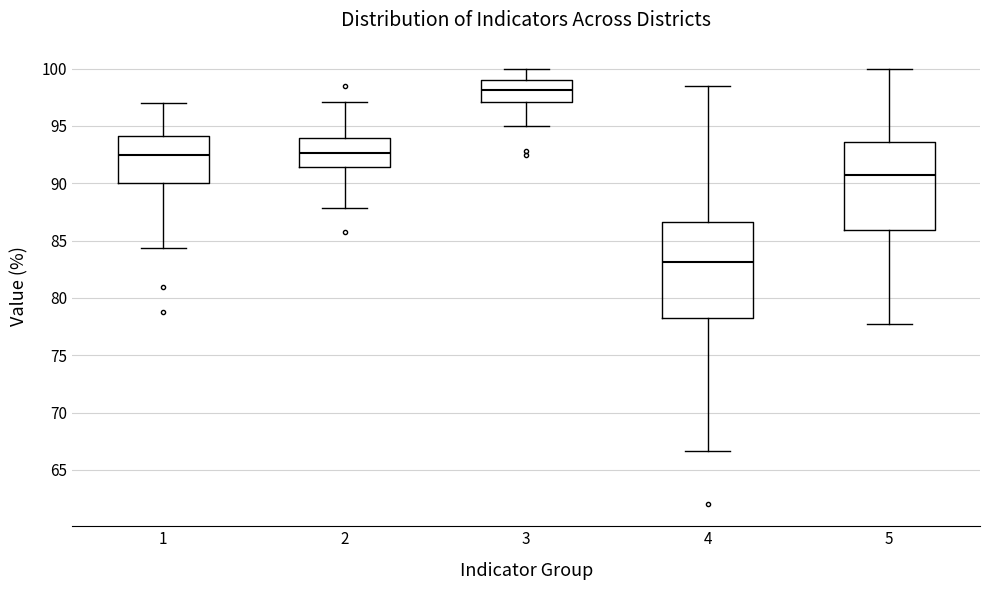

Where does the median line of the box at x = 3 sit on the y-axis? The values are not printed on the chart, so give them approximately, as read against the axis.

98.0